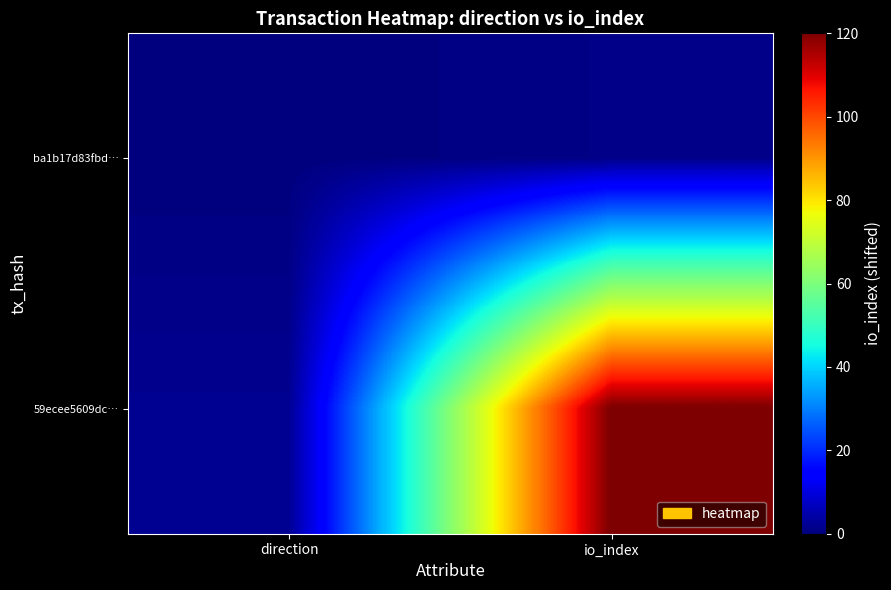

How many series are shown in this chart?

2